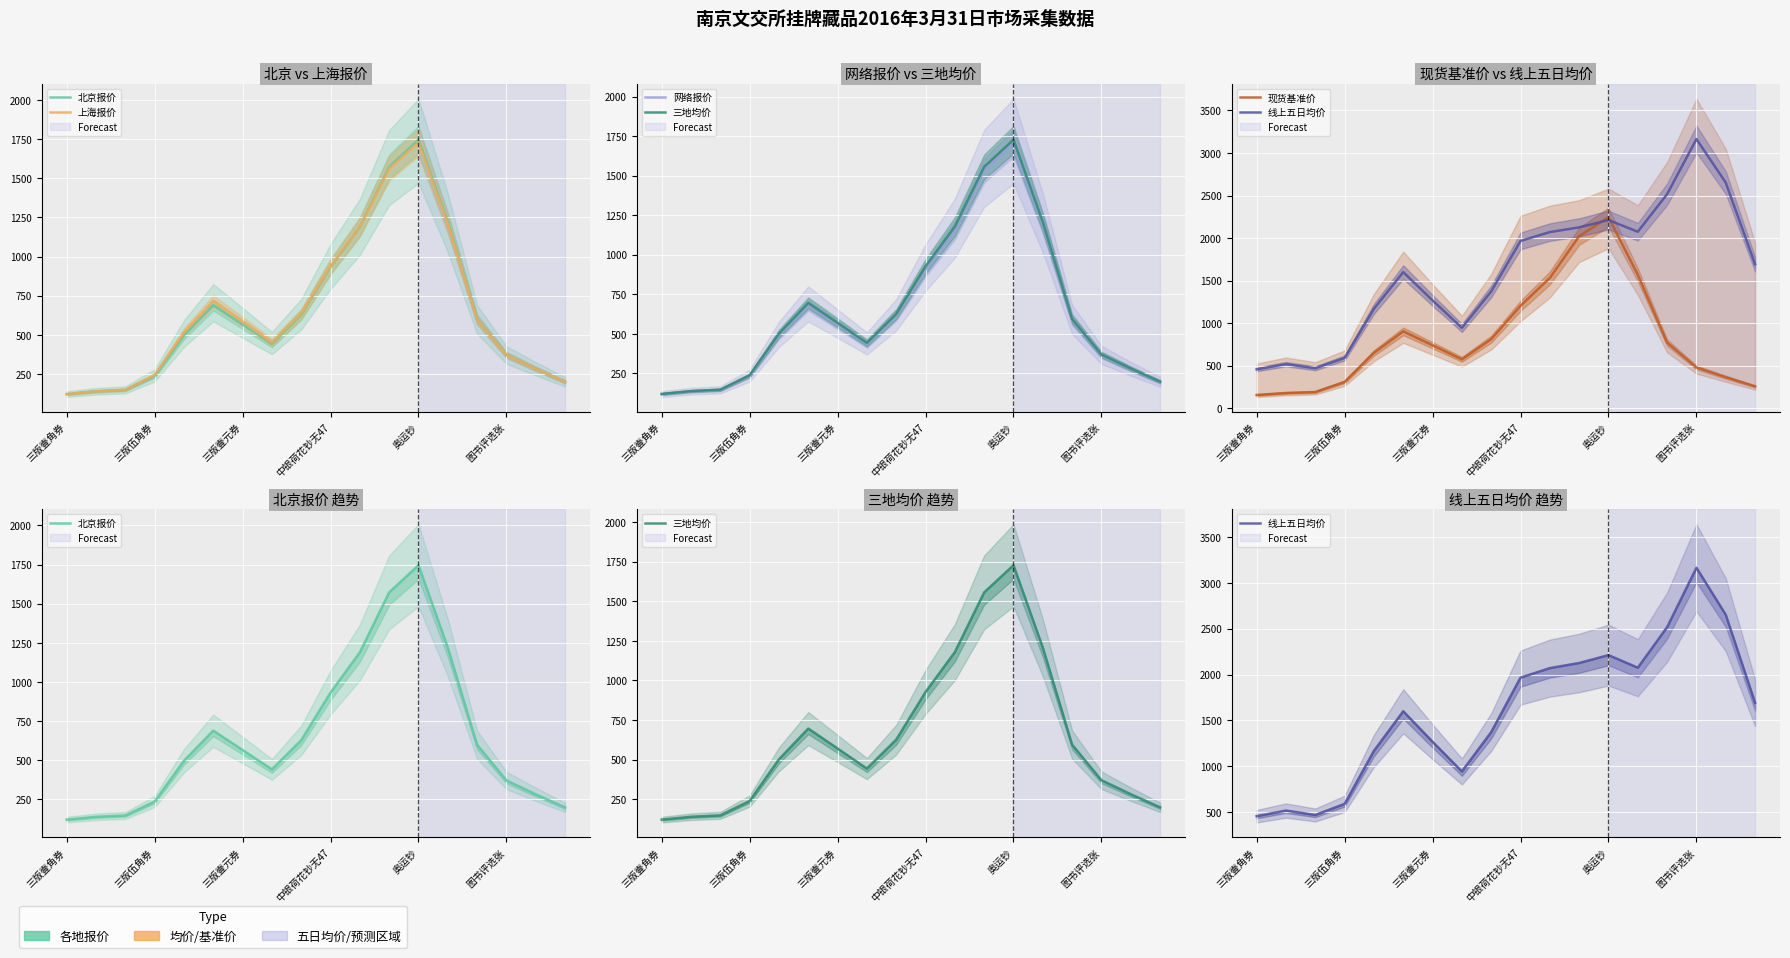

Is it true that 北京报价 equals 442.5 at 7?

True